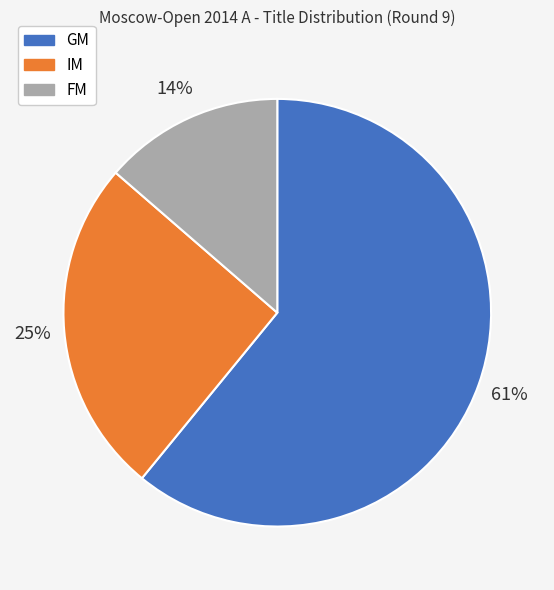

Is the sum of GM and IM greater than half?

Yes